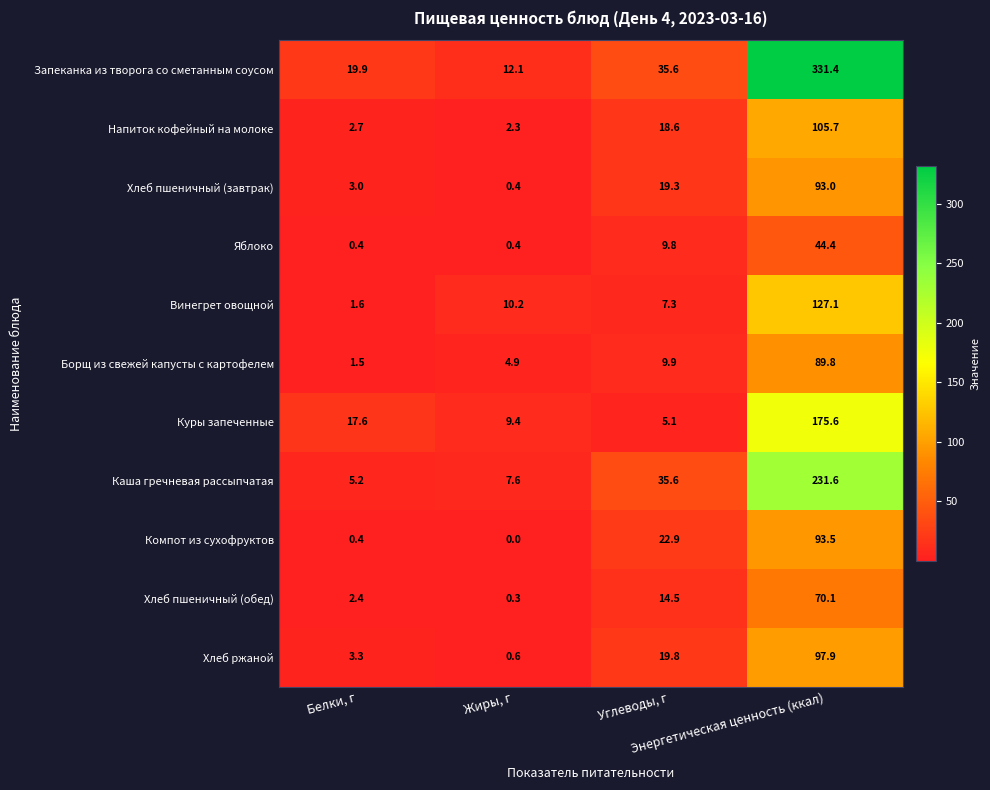

What is the total value across all series at Энергетическая ценность (ккал)?

1460.1